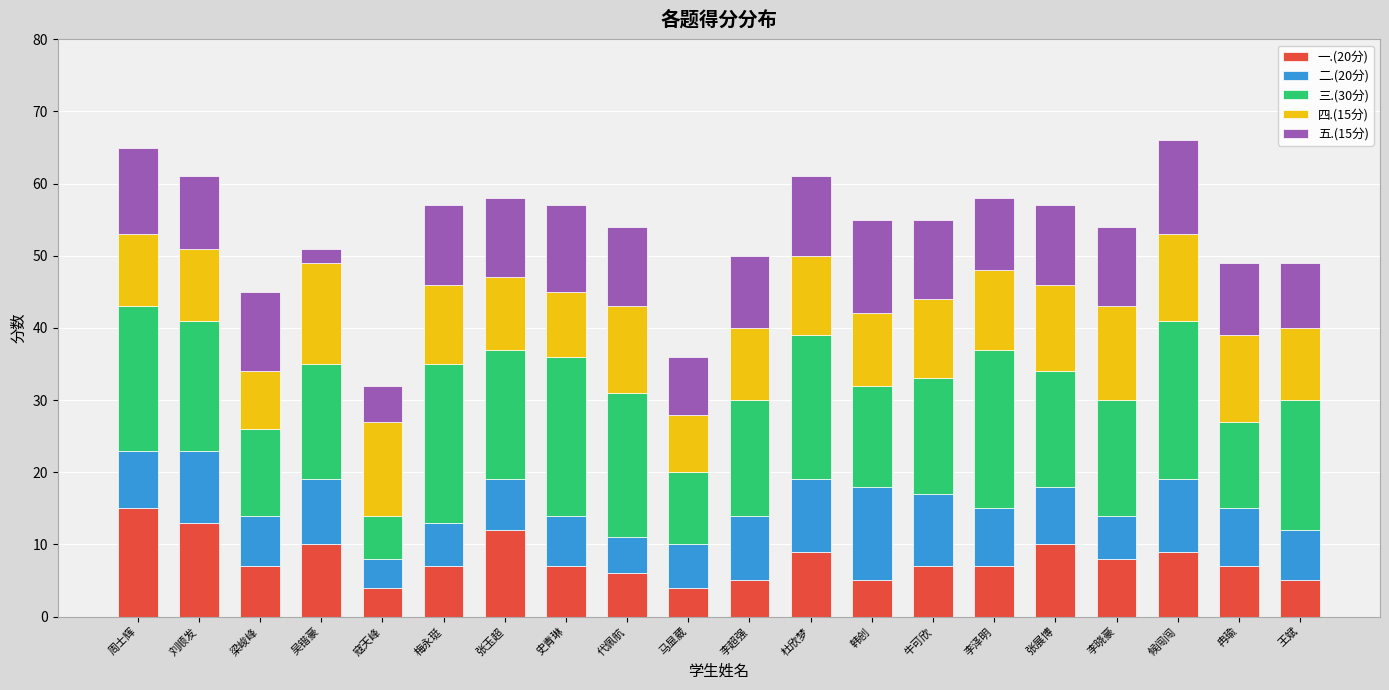

Count the number of data series in this chart.

5